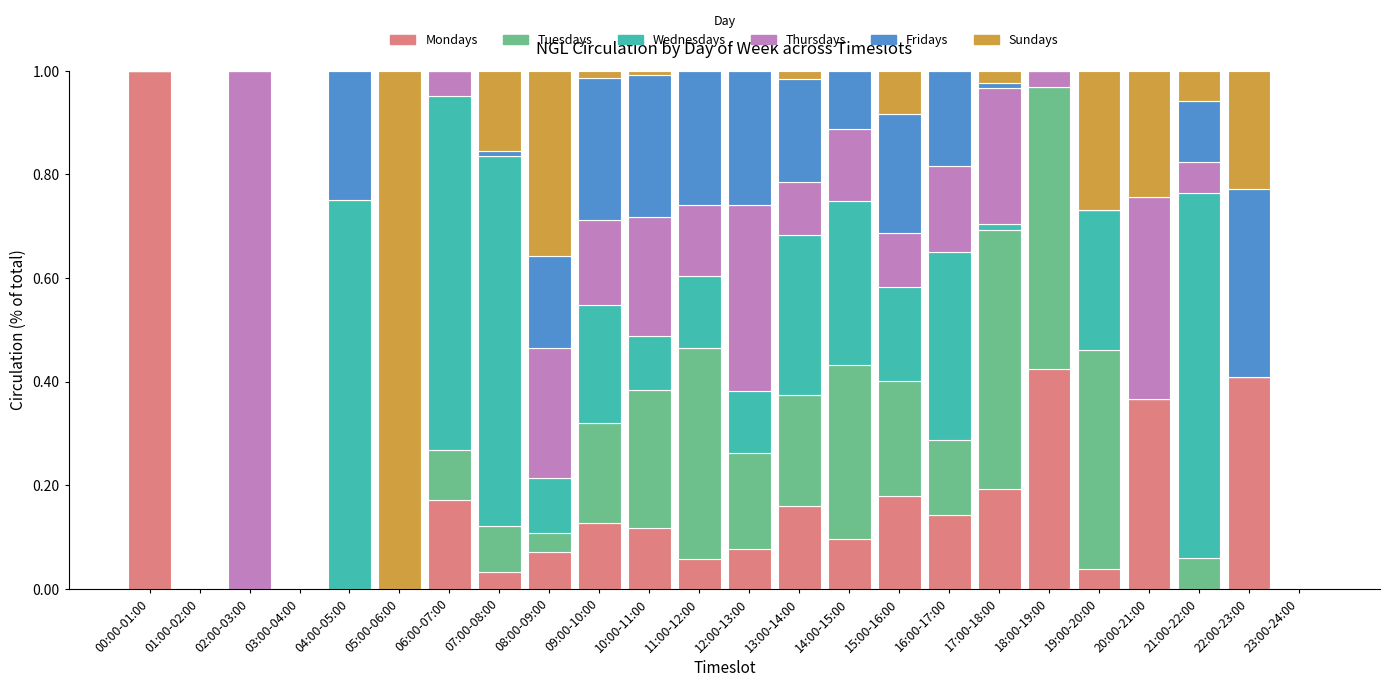

Are the bars horizontal?

No